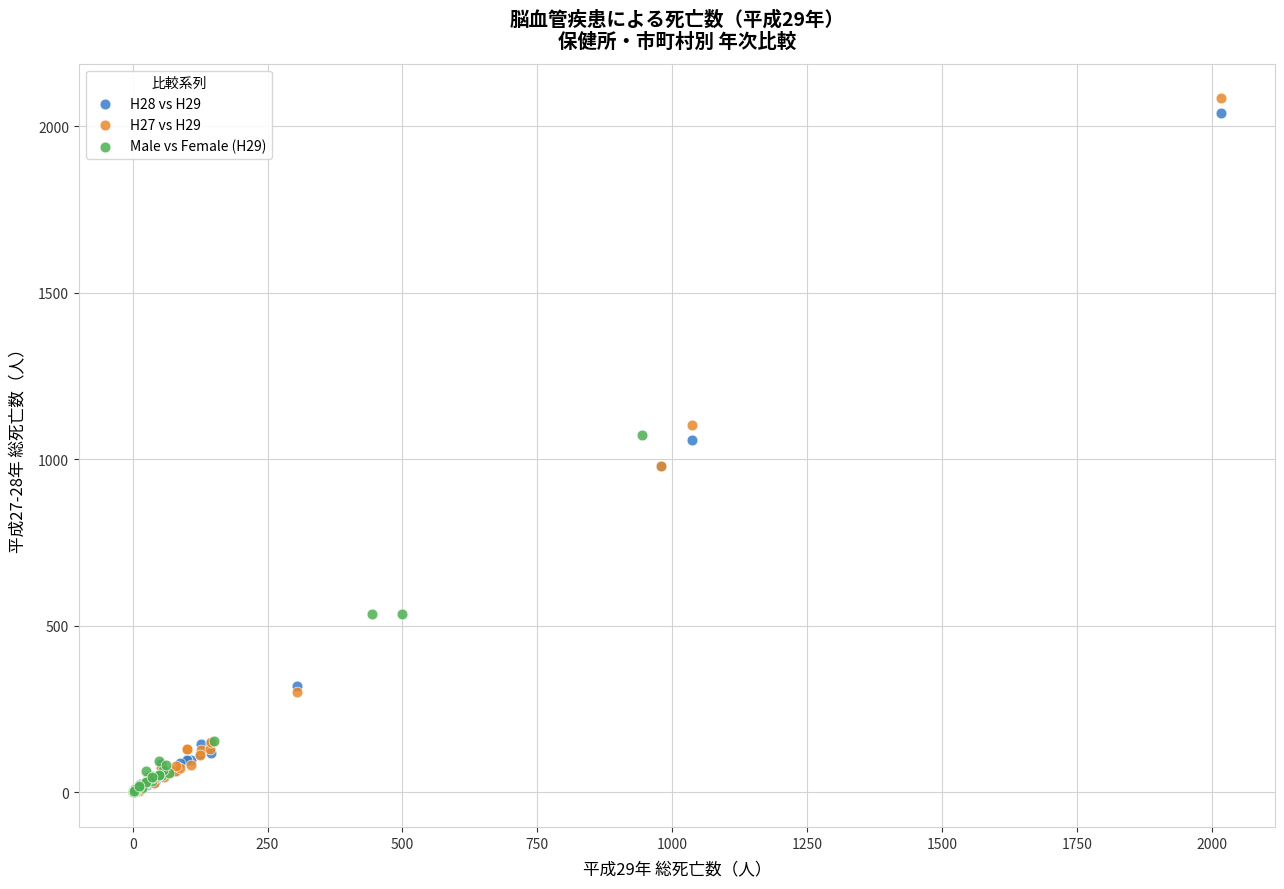

Which series has the widest spread of Y values?

H27 vs H29